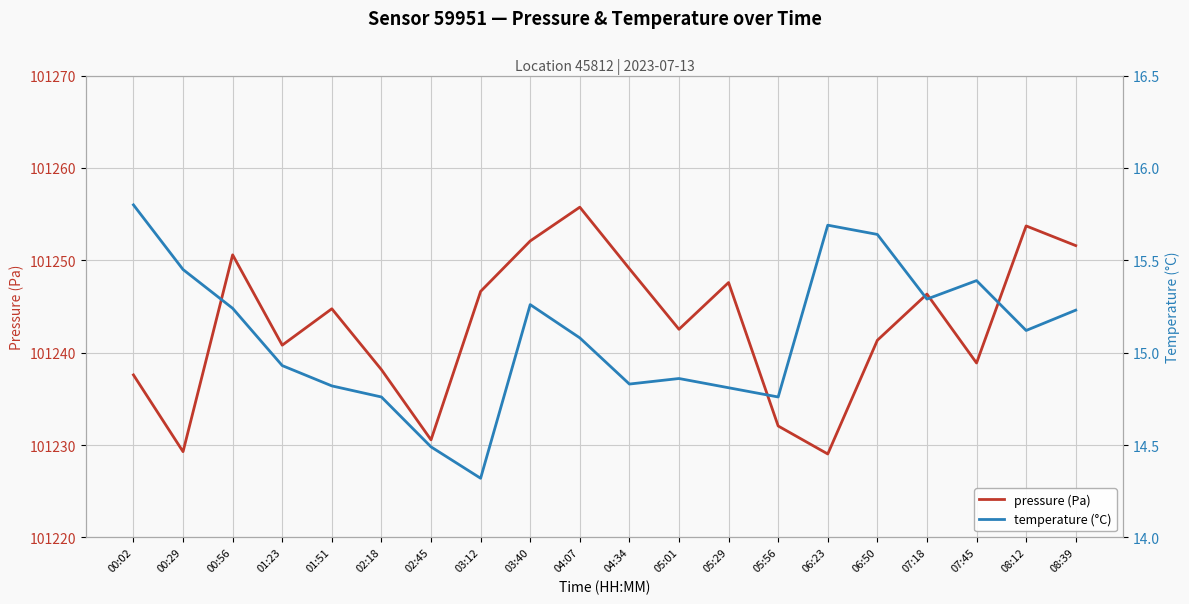

How many data points does each series have?

20